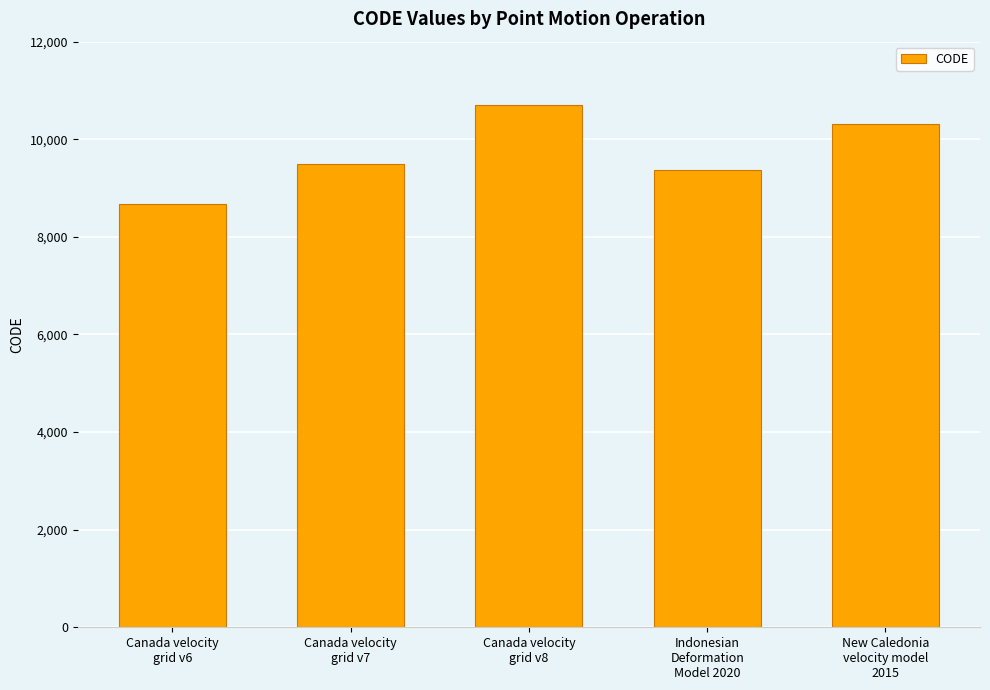

What is the sum of the values at Indonesian
Deformation
Model 2020 and New Caledonia
velocity model
2015?

19698